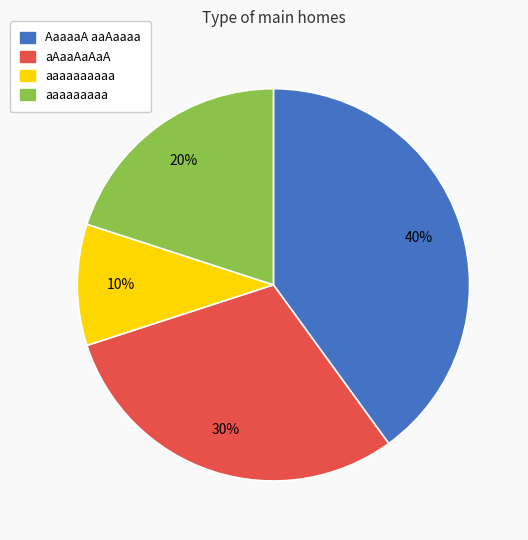

Is there a majority slice in this chart?

No